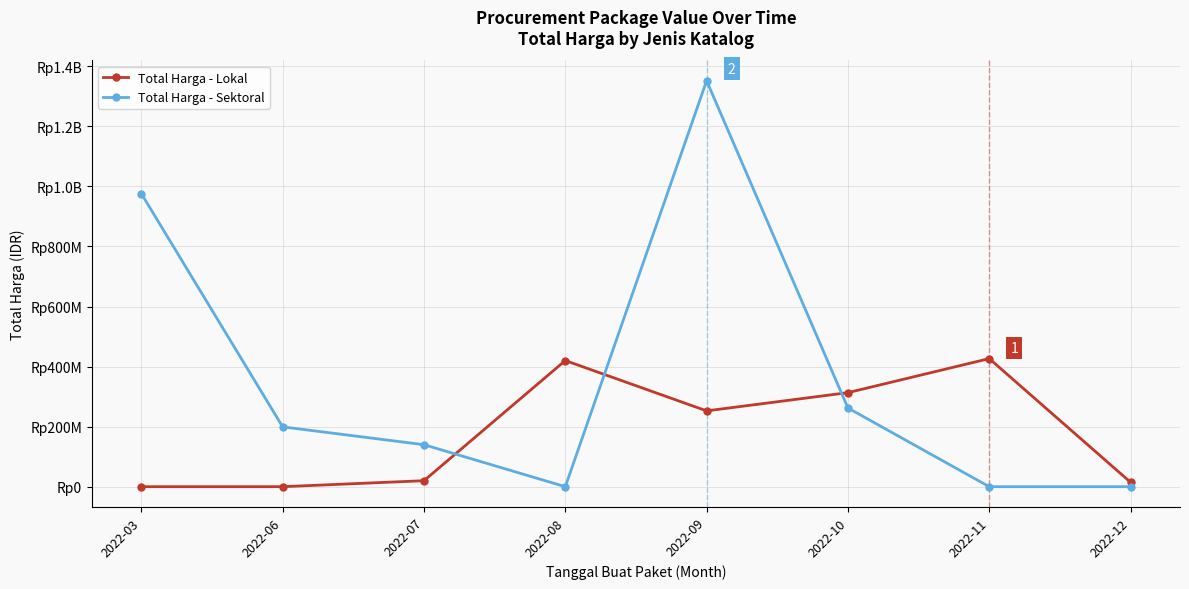

What are all the series names shown in the legend?

Total Harga - Lokal, Total Harga - Sektoral